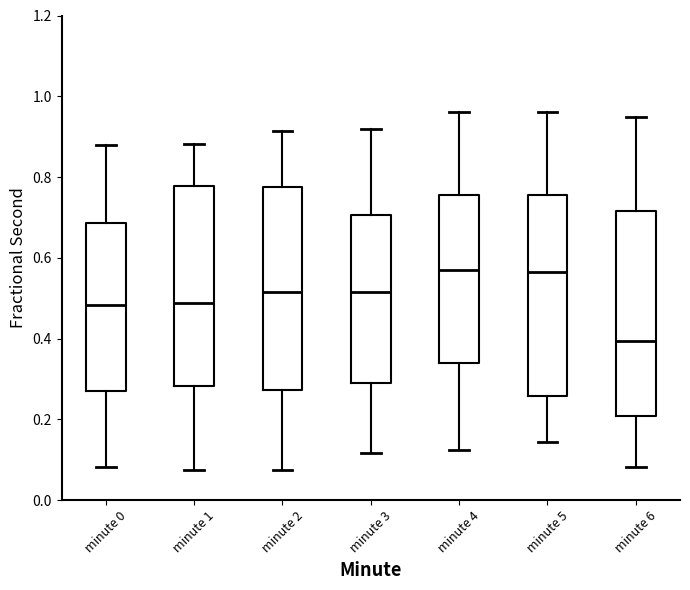

Where does the upper whisker of the box for minute 5 end on the y-axis? The values are not printed on the chart, so give them approximately, as read against the axis.

0.96